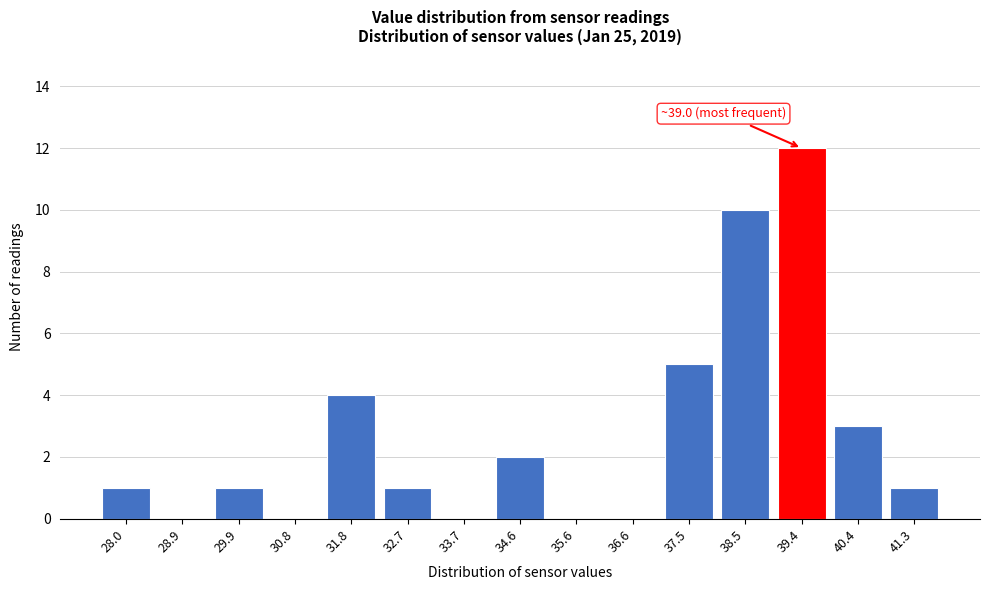

Reading right to left, extract all data points from this chart.

41.3=1	40.4=3	39.4=12	38.5=10	37.5=5	36.6=0	35.6=0	34.6=2	33.7=0	32.7=1	31.8=4	30.8=0	29.9=1	28.9=0	28.0=1